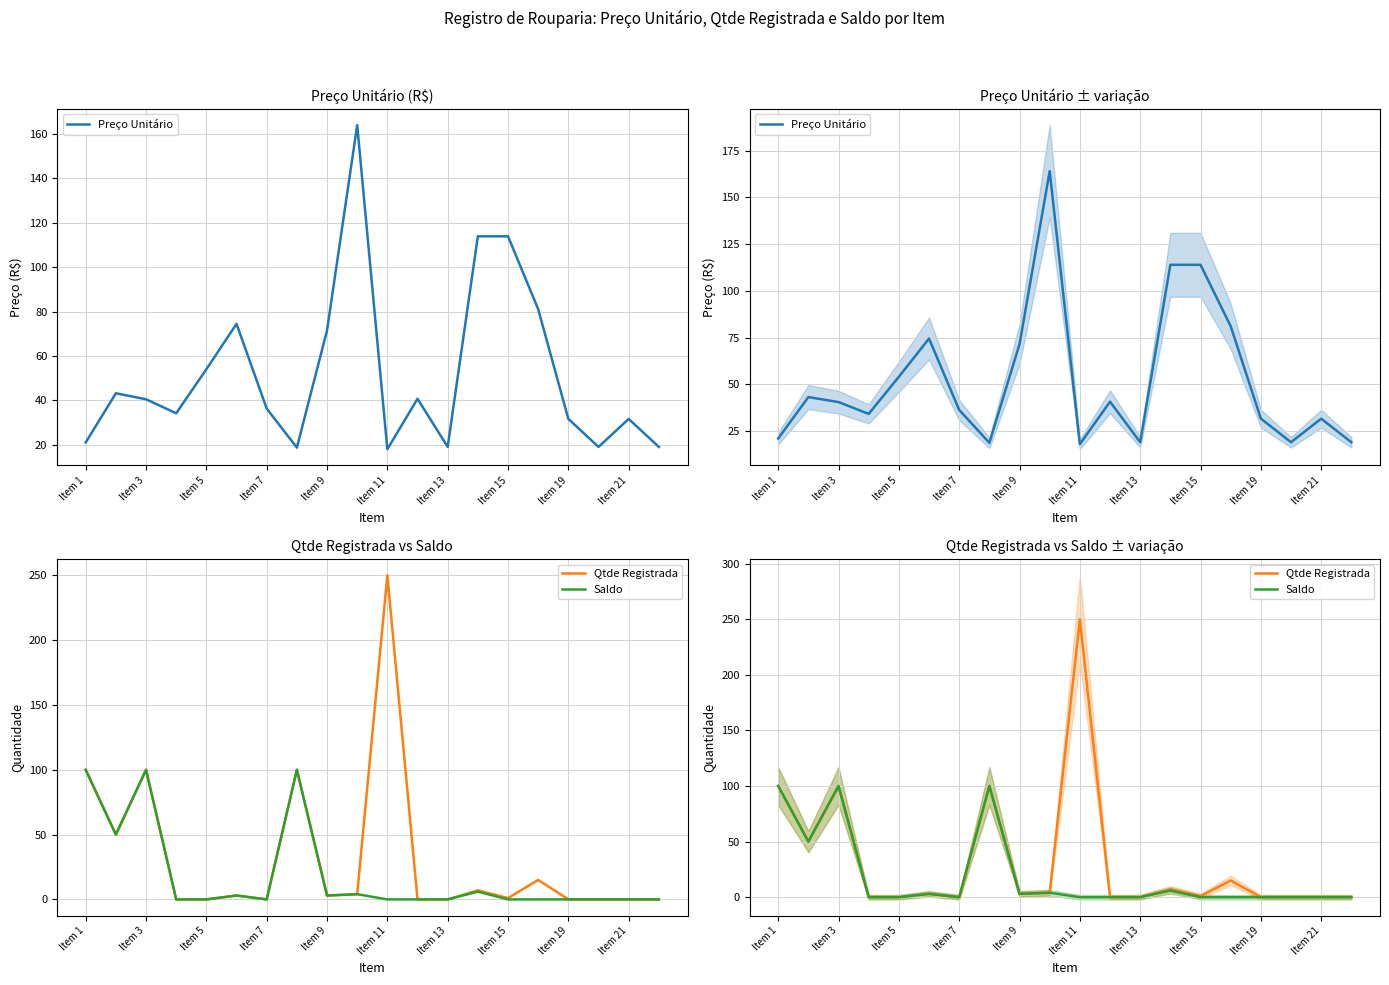

Does the chart display data point markers on the line(s)?

No